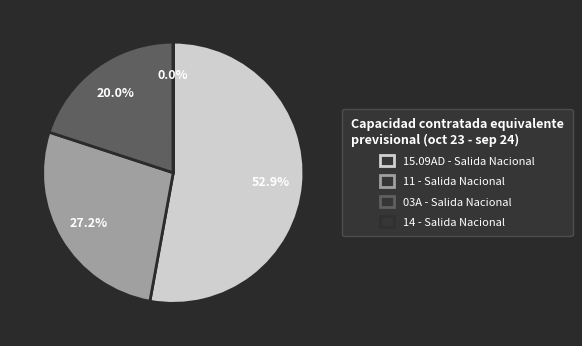

To the nearest percent, what portion does 11 - Salida Nacional represent?

27%